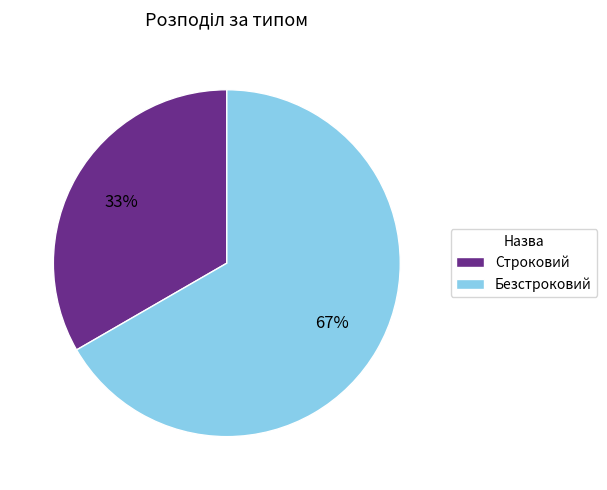

To the nearest percent, what is the combined percentage of Безстроковий and Строковий?

100%